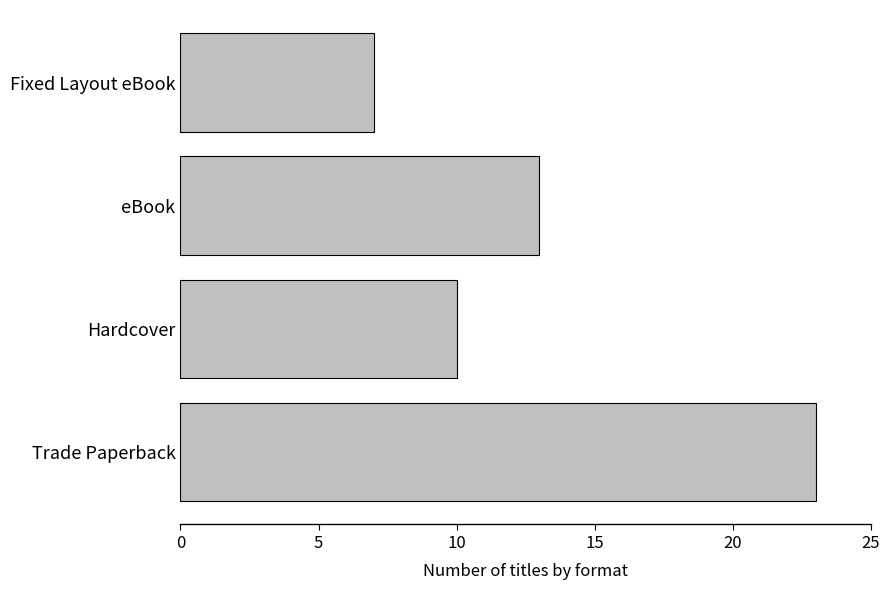

Is it true that the value at eBook is 13?

True